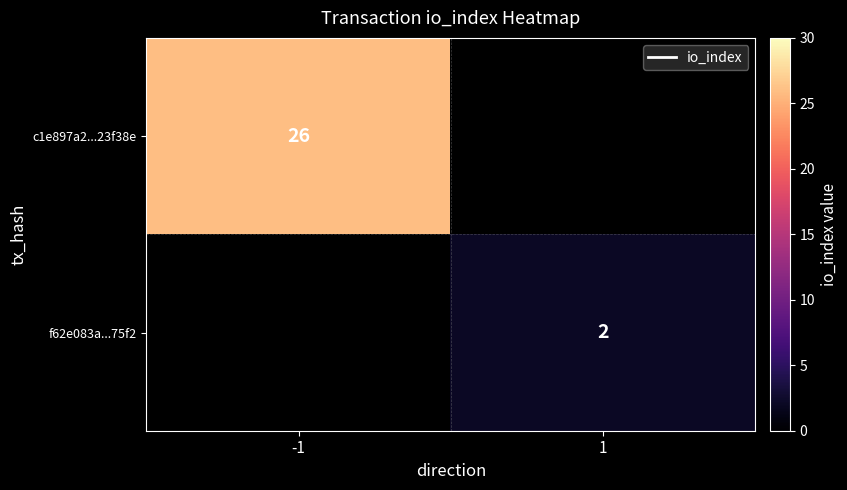

Which label corresponds to the largest value in the chart?

-1